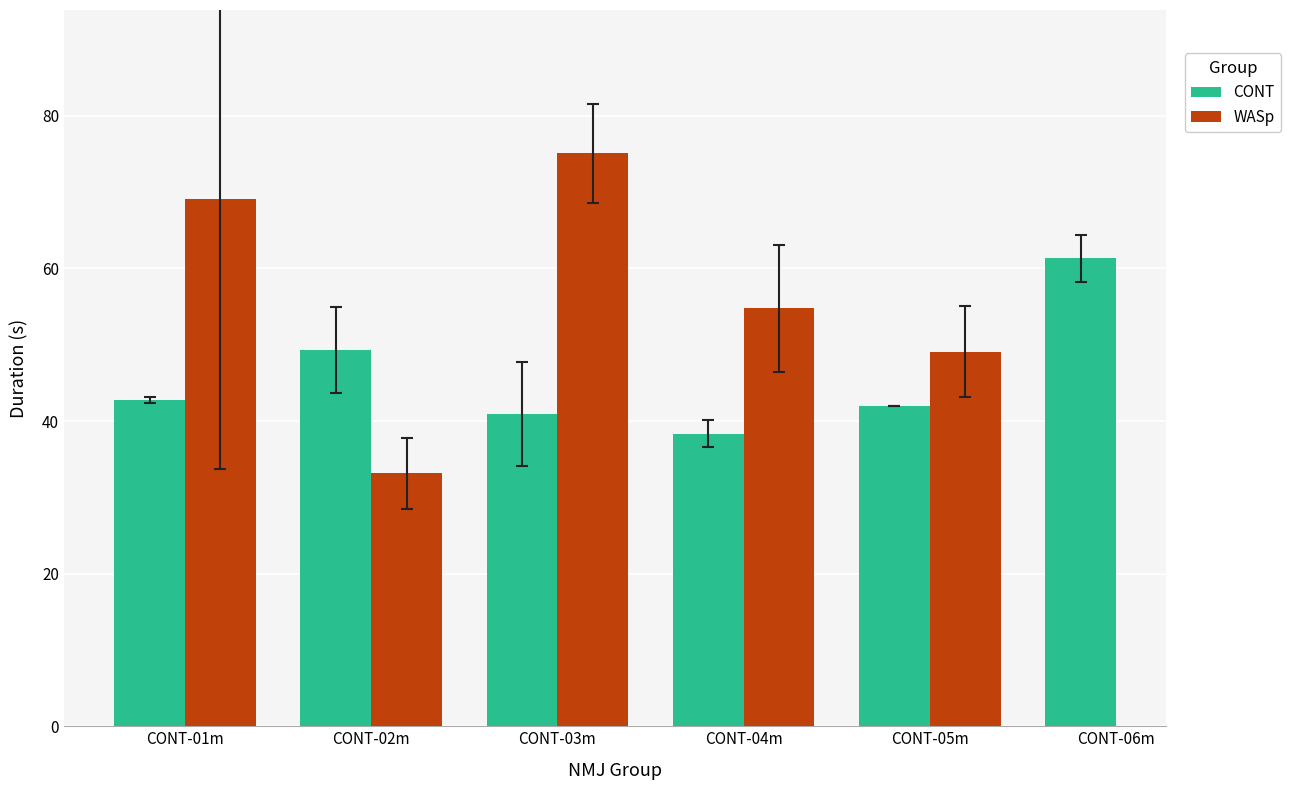

What is the smallest value displayed?

33.1